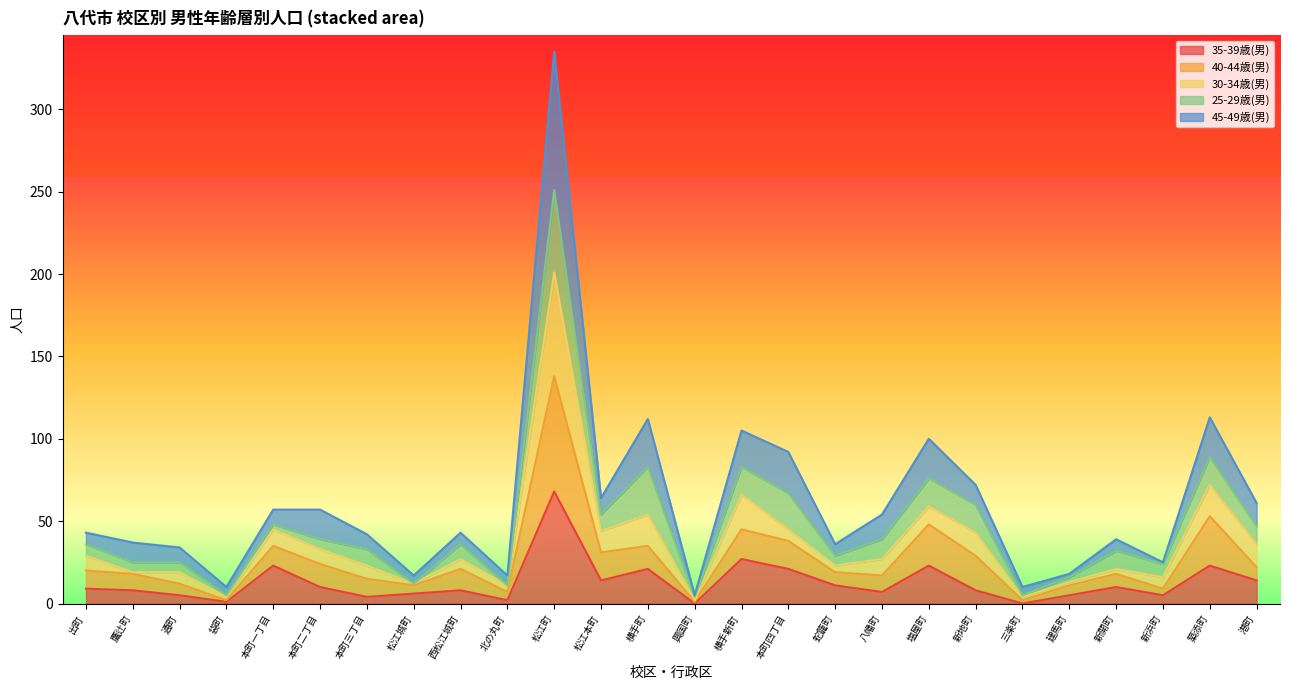

At which category does 35-39歳(男) reach its first local valley?

袋町